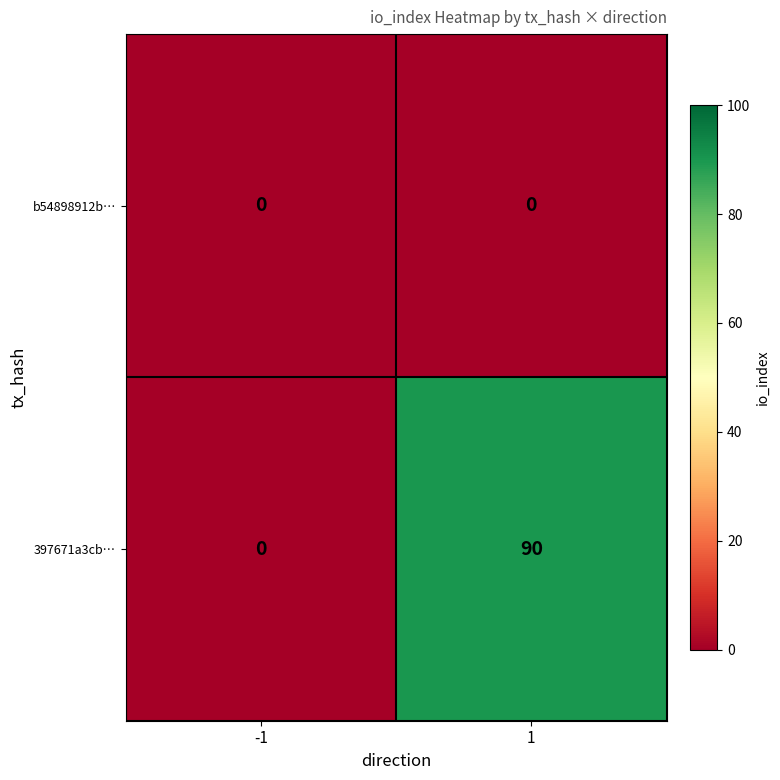

Rank the series at 1 from lowest to highest value.

b54898912b…, 397671a3cb…